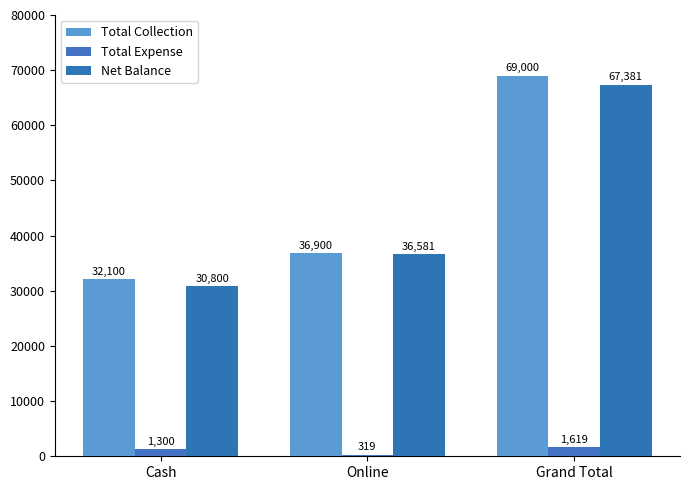

How many Total Expense values are between 319 and 1619?

3